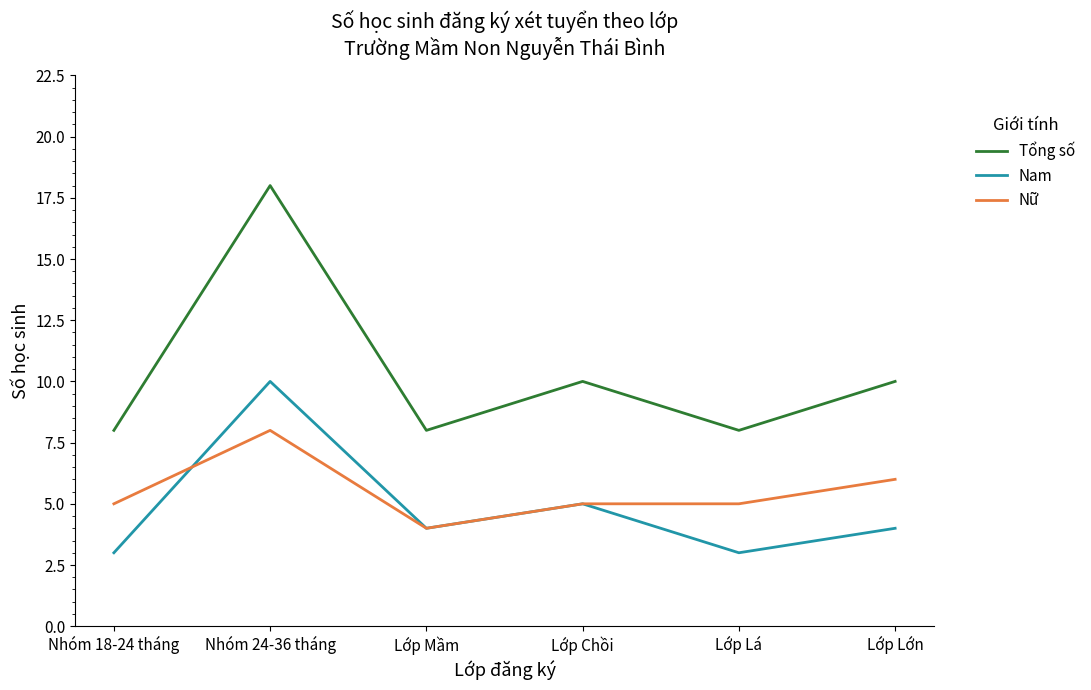

List the series in order of their peak value, lowest first.

Nữ, Nam, Tổng số